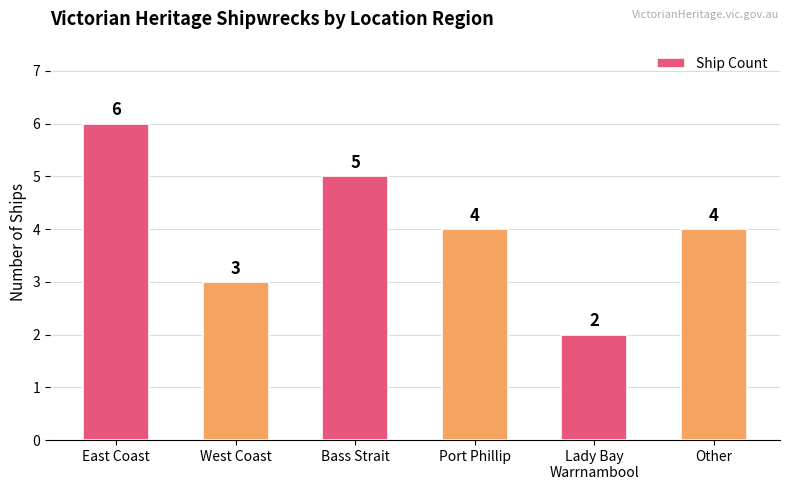

What is the difference between the second highest and minimum values?

3